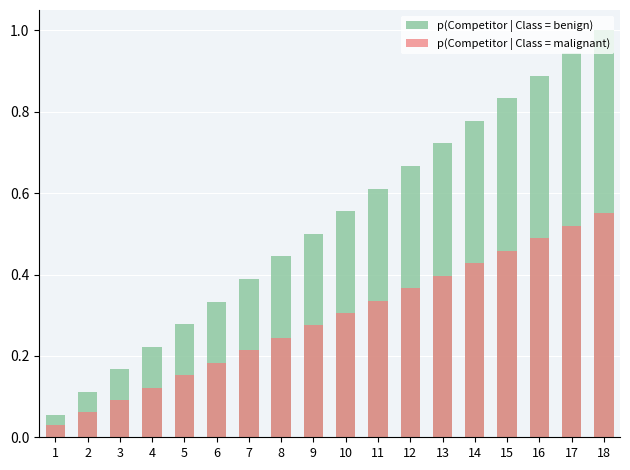

Between 14 and 17, which is larger?

17